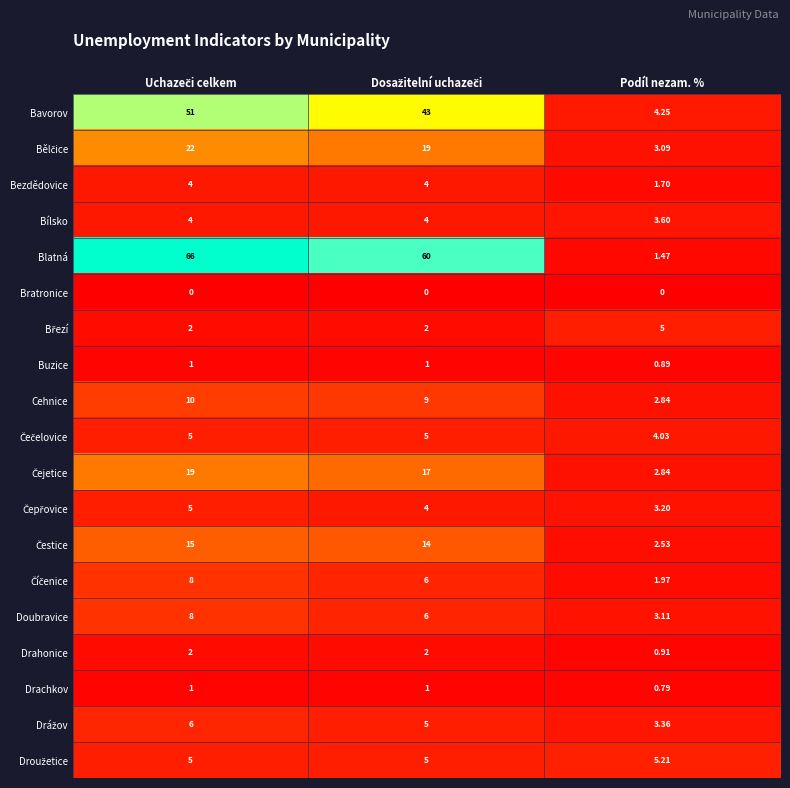

How many values in the Drachkov series are below 1?

1